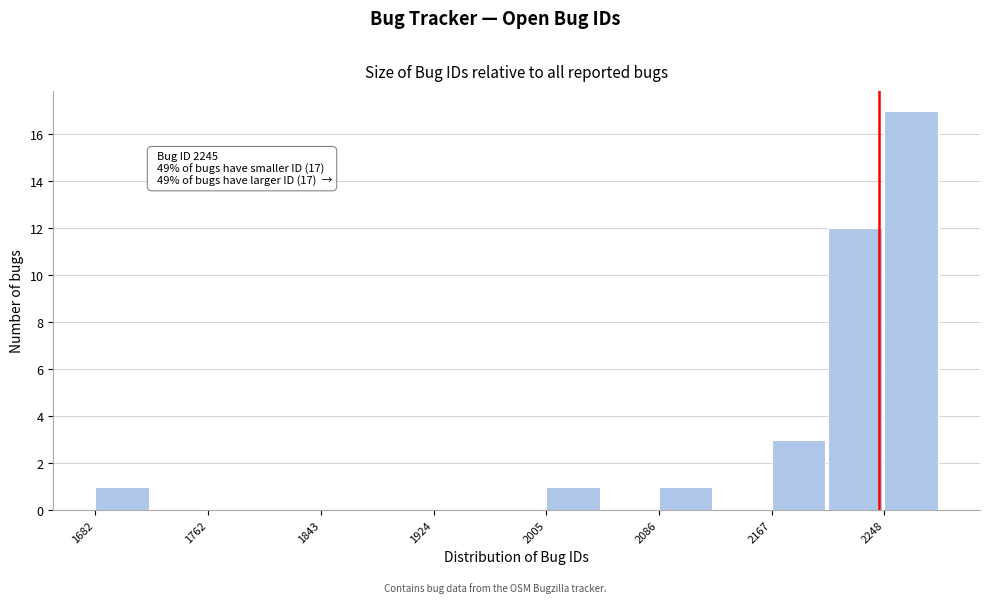

Over which range of the x-axis is the bar tallest?

2250 to 2290